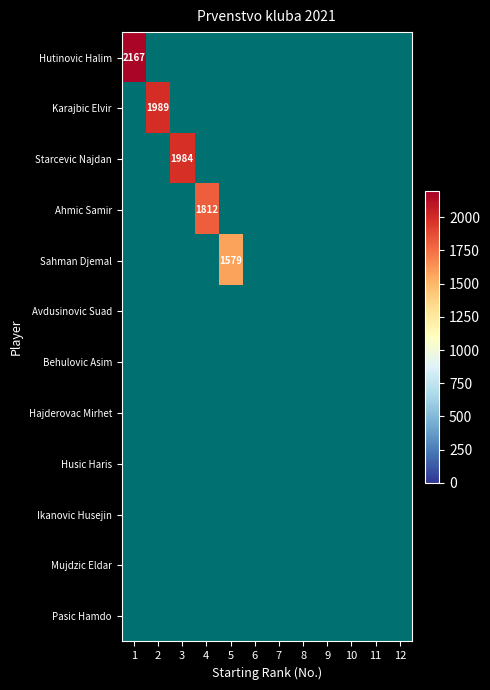

How many series are shown in this chart?

12